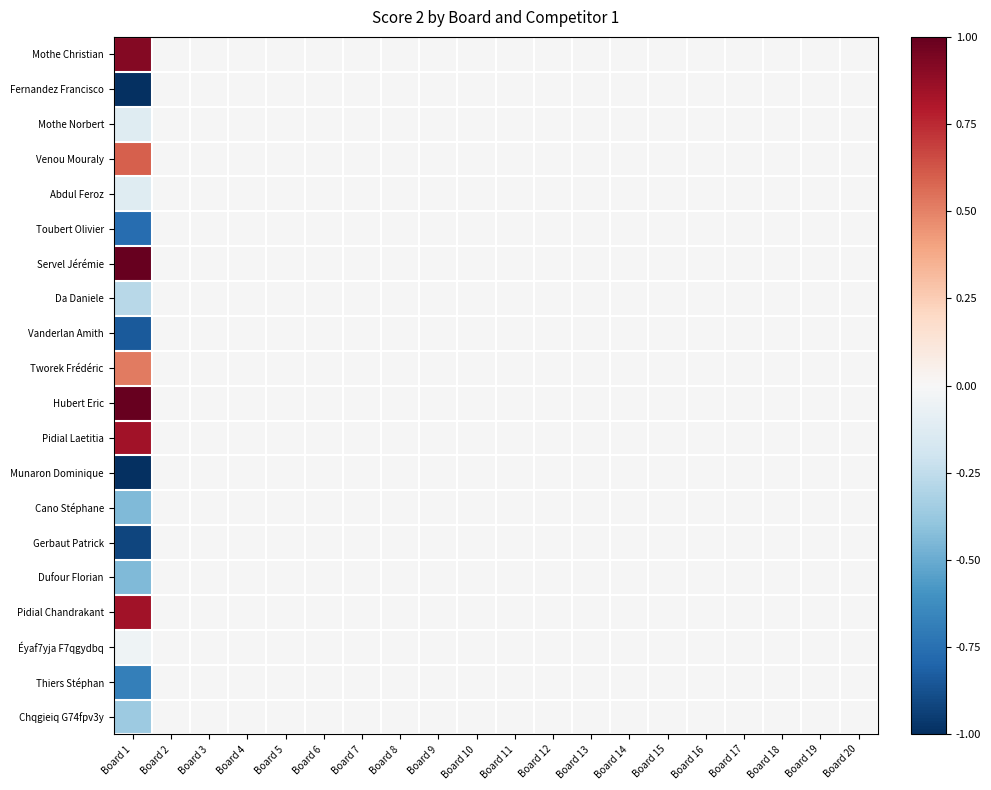

At which category is the sum across all series the highest?

Board 1